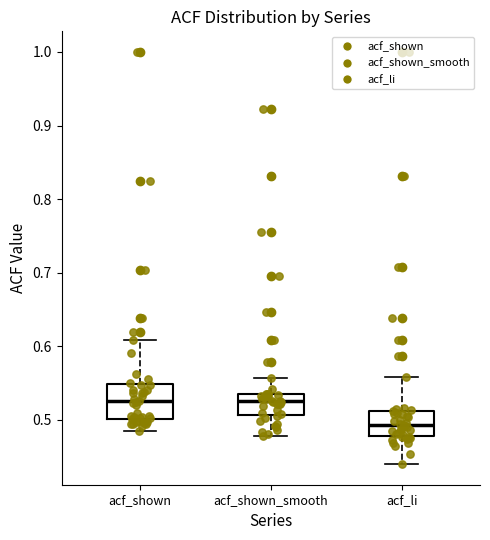

Comparing the boxes themselves (not the whiskers), which one is the tallest?

acf_shown